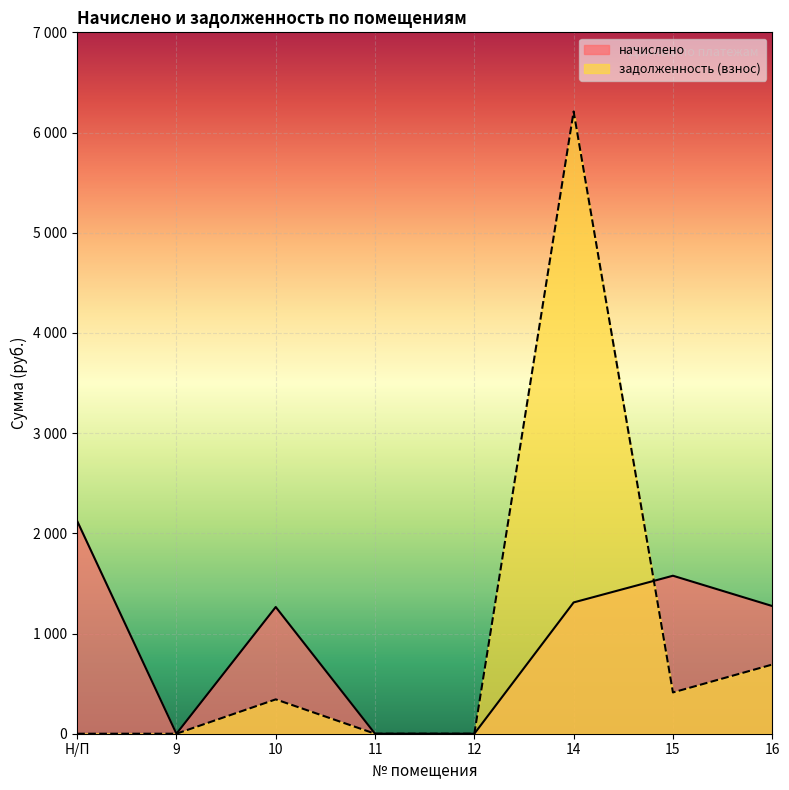

Reading left to right, what are all the values shown in this chart?

начислено: 2124.0	0.0	1264.8	0.0	0.0	1310.4	1576.8	1274.4
задолженность (взнос): 0.0	0.0	342.9	0.0	0.0	6209.9	412.1	690.4